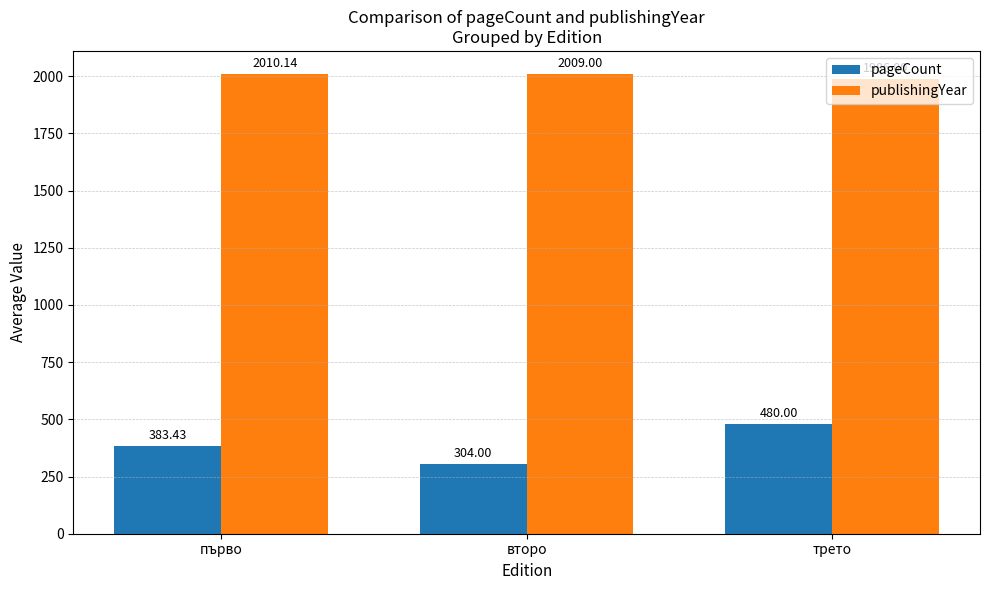

The value of pageCount at трето is 253.2. True or false?

False